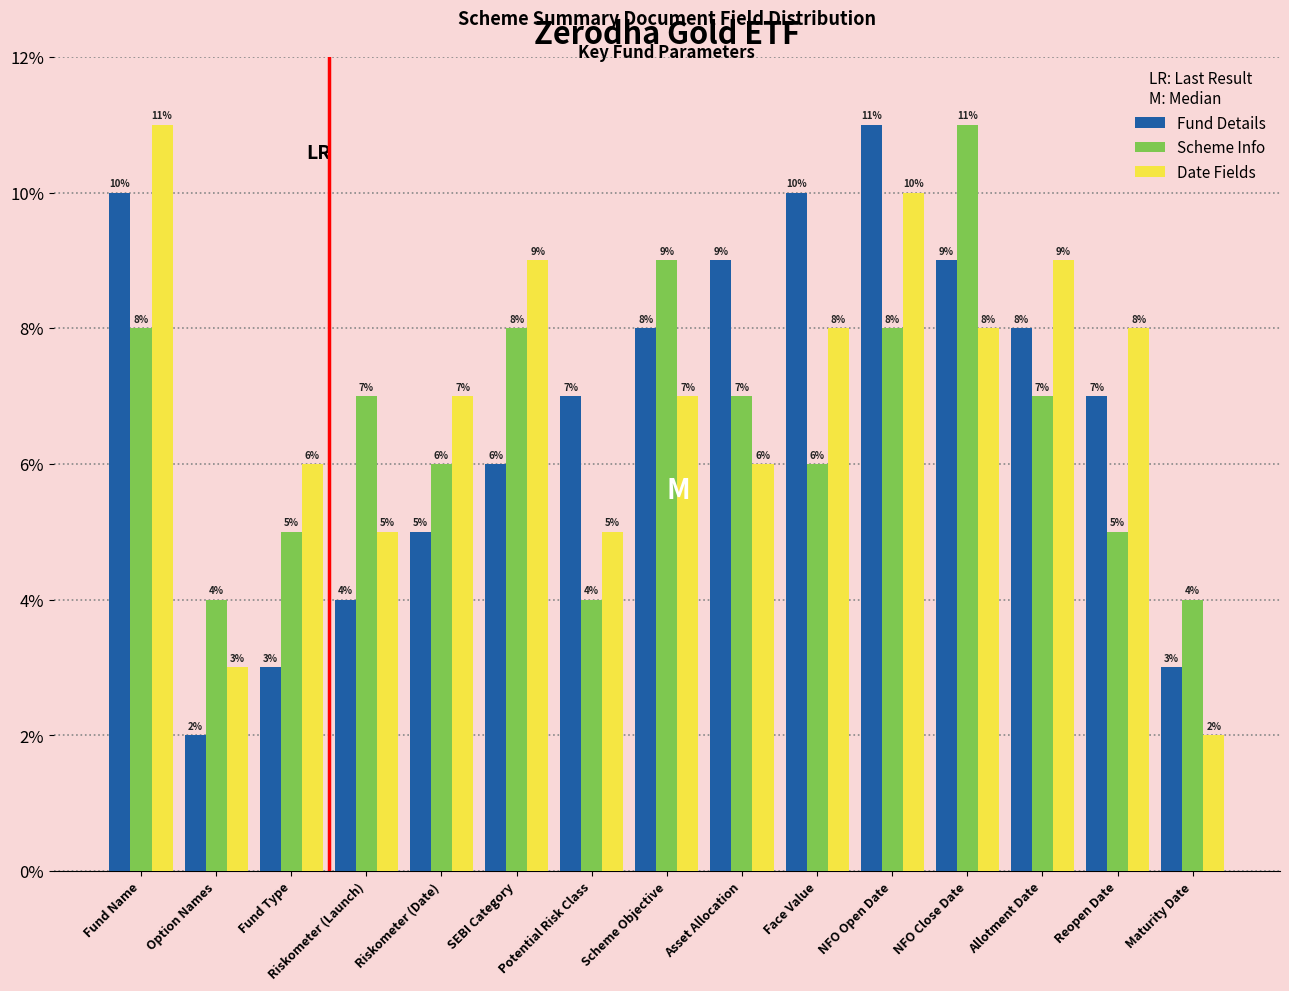

How many values in the Scheme Info series are below 7?

7